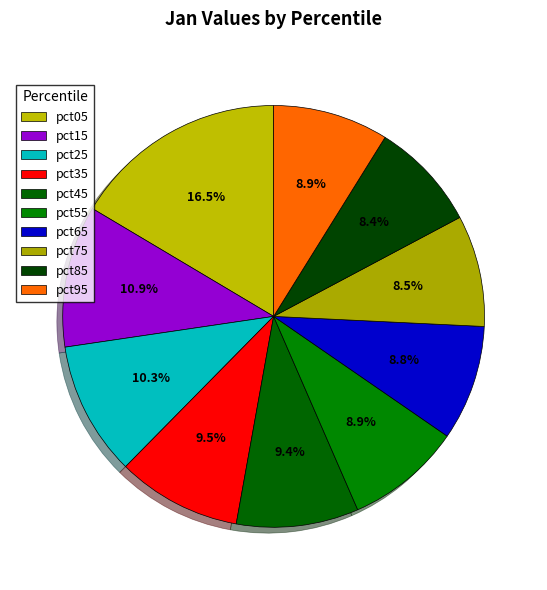

Does pct25 account for over 50% of the chart?

No